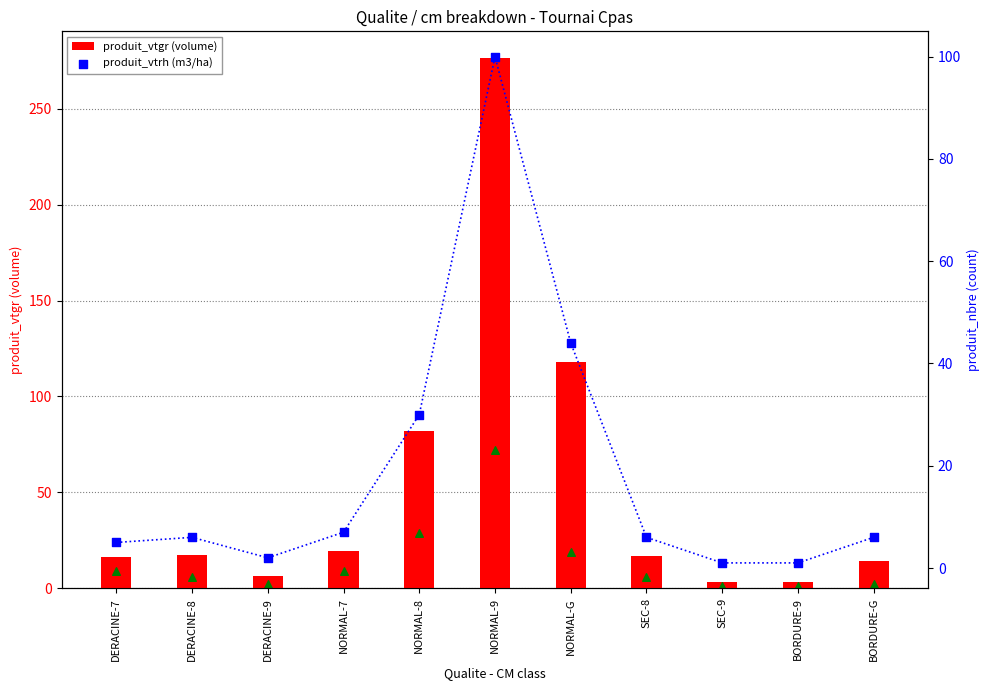

Which series reaches the maximum Y coordinate?

produit_vtgr (volume)